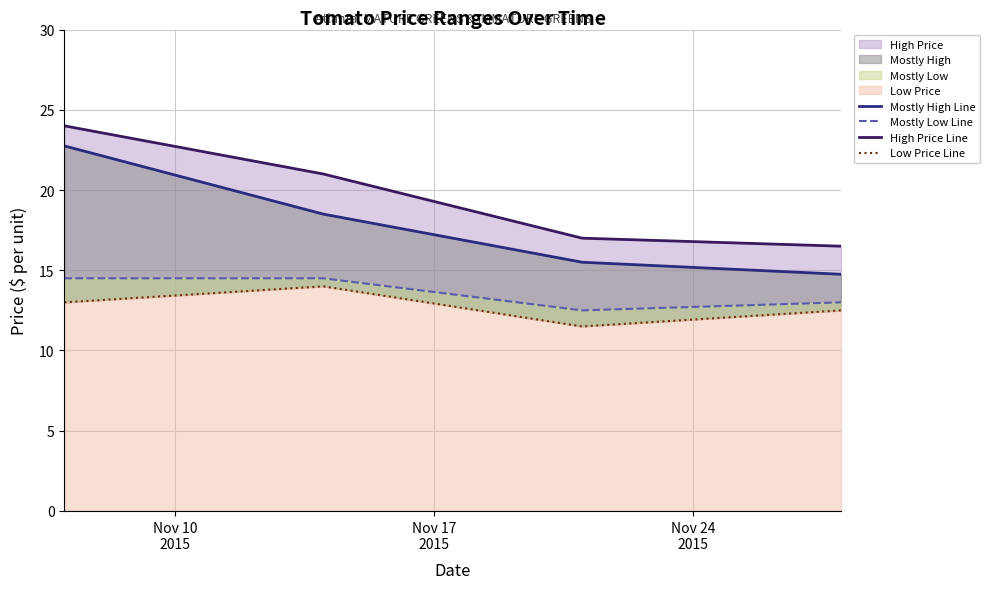

What is the minimum value shown in the chart?

11.5